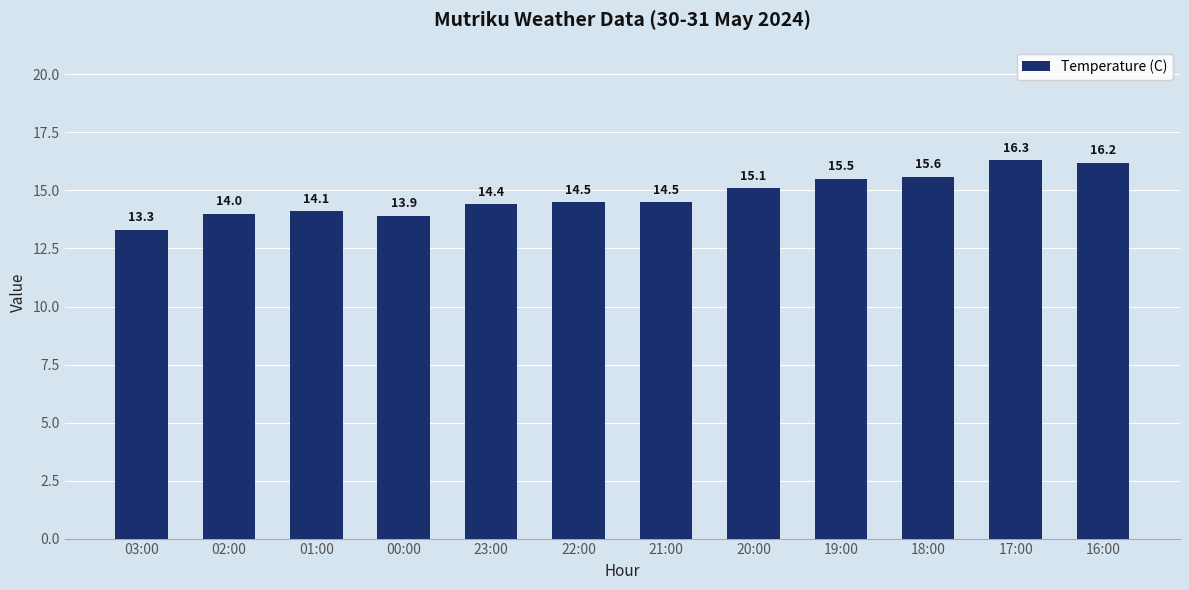

The value at 20:00 is 9.1. True or false?

False